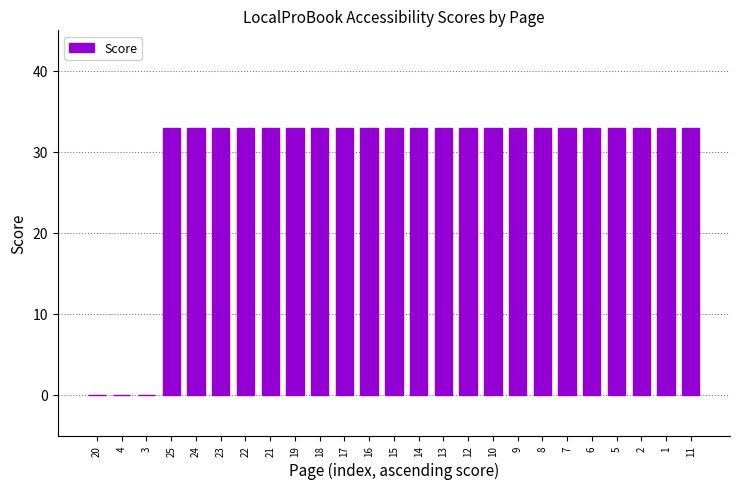

What is the ratio of the value at 2 to the value at 5?

1.0